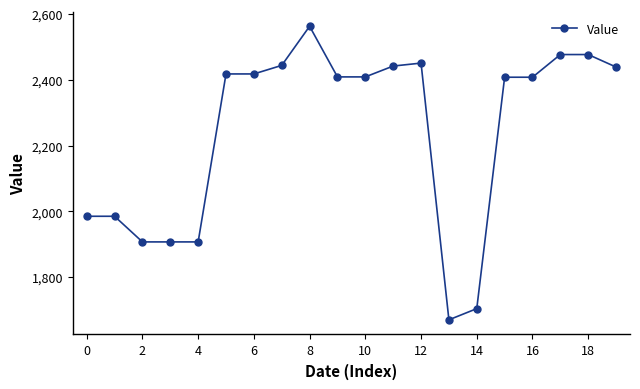

What is the difference between the second highest and second lowest values?

773